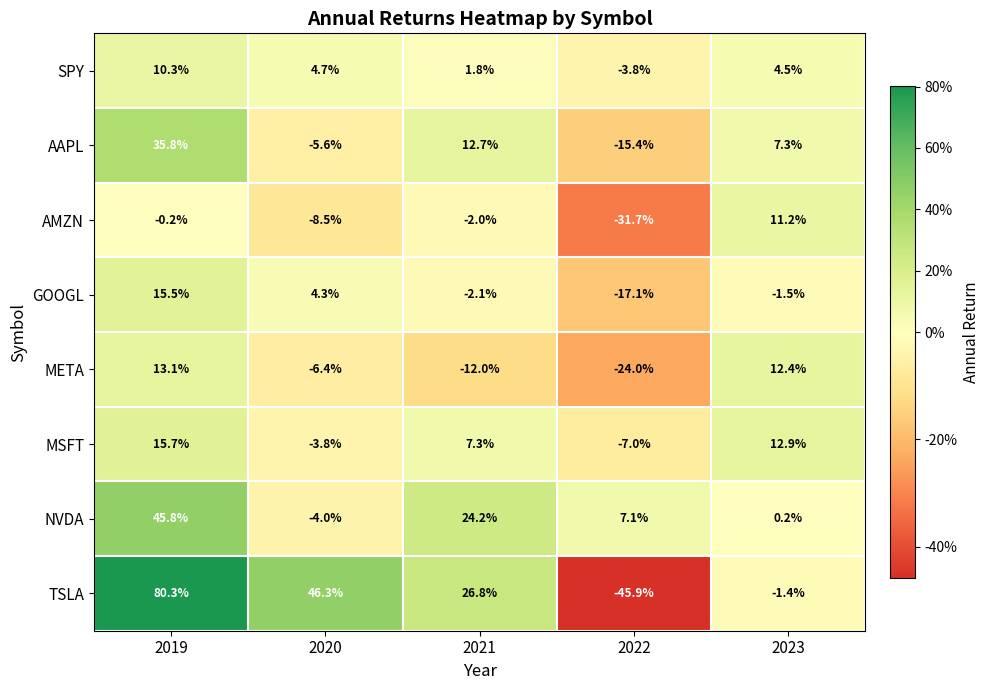

How many data points does each series have?

5